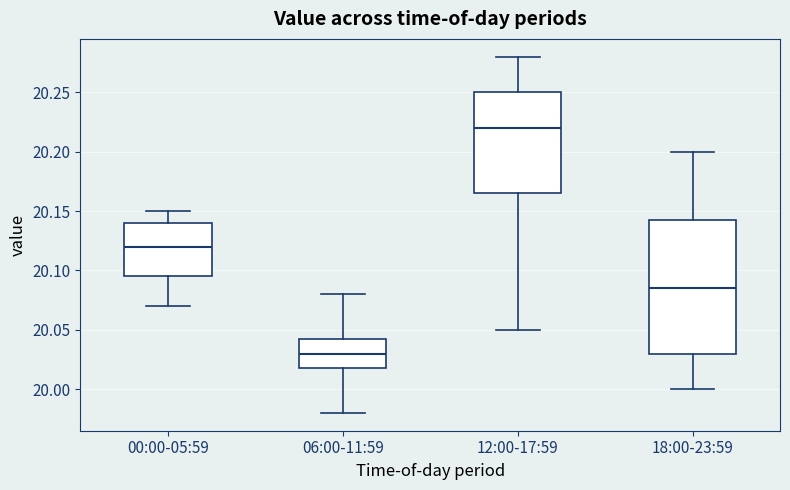

Which box's median line is the lowest?

06:00-11:59